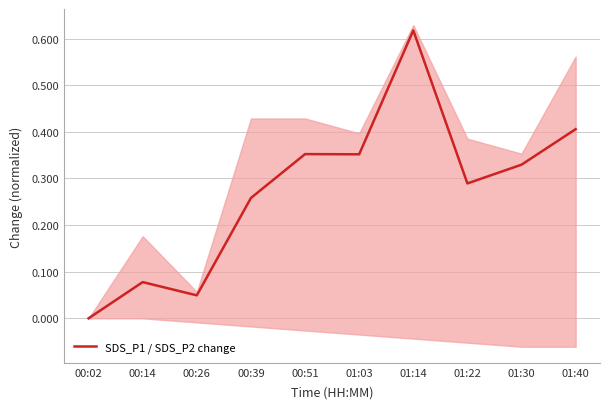

What is the label of the 6th point from the left?

01:03